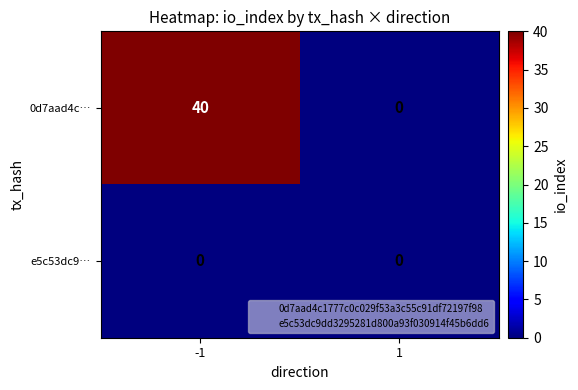

Rank the series by their average value, from highest to lowest.

0d7aad4c…, e5c53dc9…